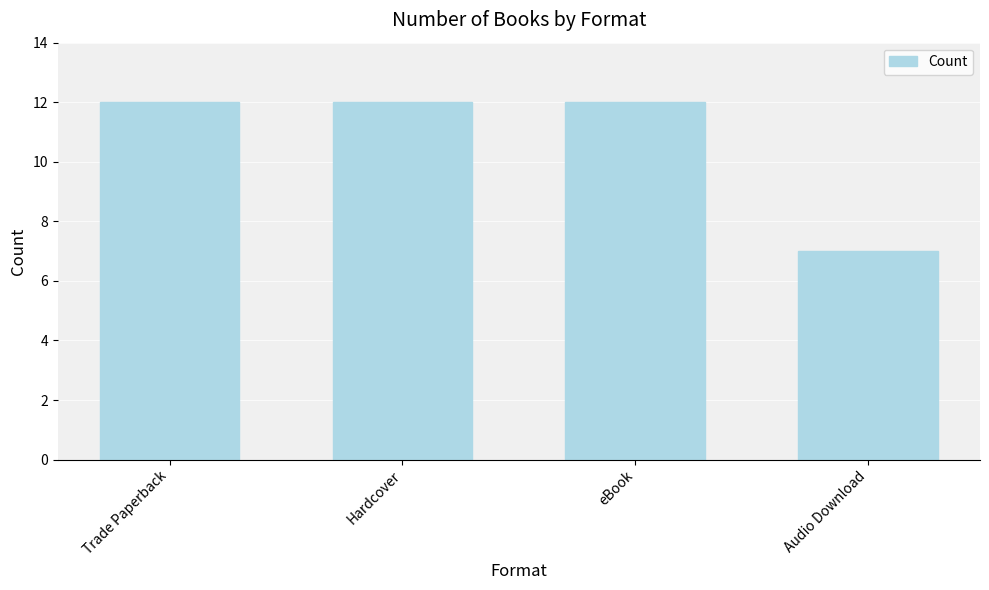

What is the ratio of the value at Audio Download to the value at Hardcover?

0.6